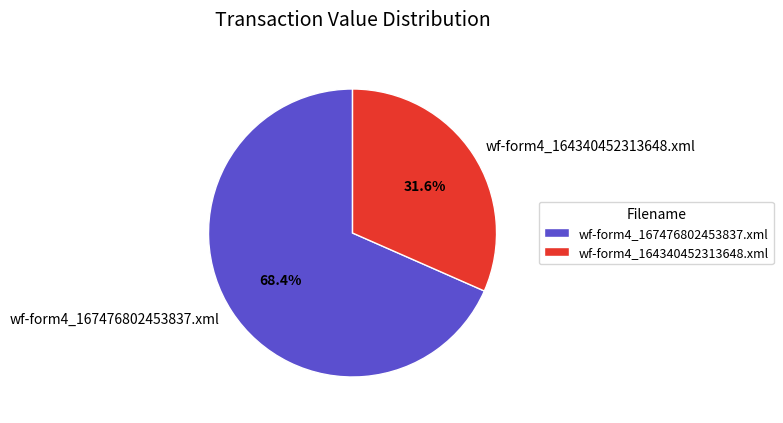

To the nearest percent, what portion does wf-form4_164340452313648.xml represent?

32%